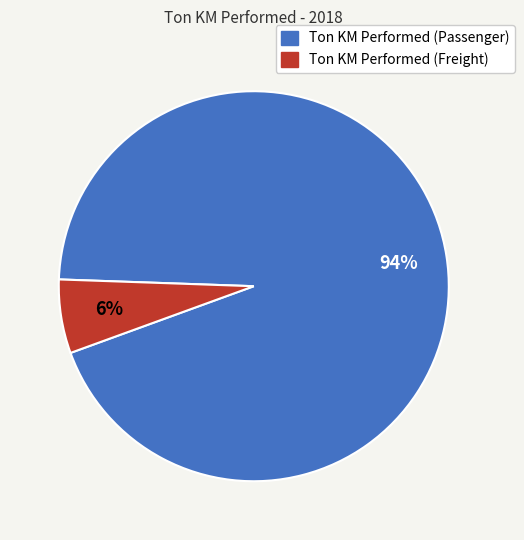

The Ton KM Performed (Passenger) slice represents 94% of the pie. True or false?

True